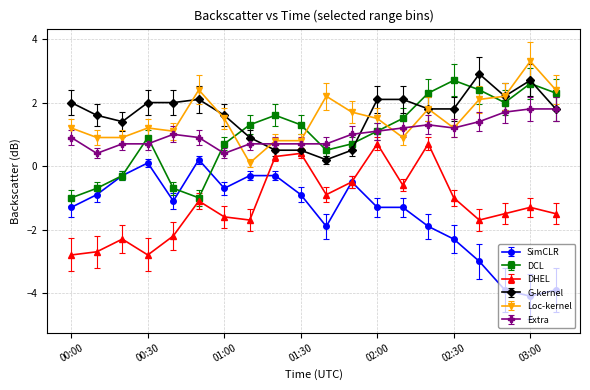

True or false: Extra has more than 0 points higher than both neighbors.

True